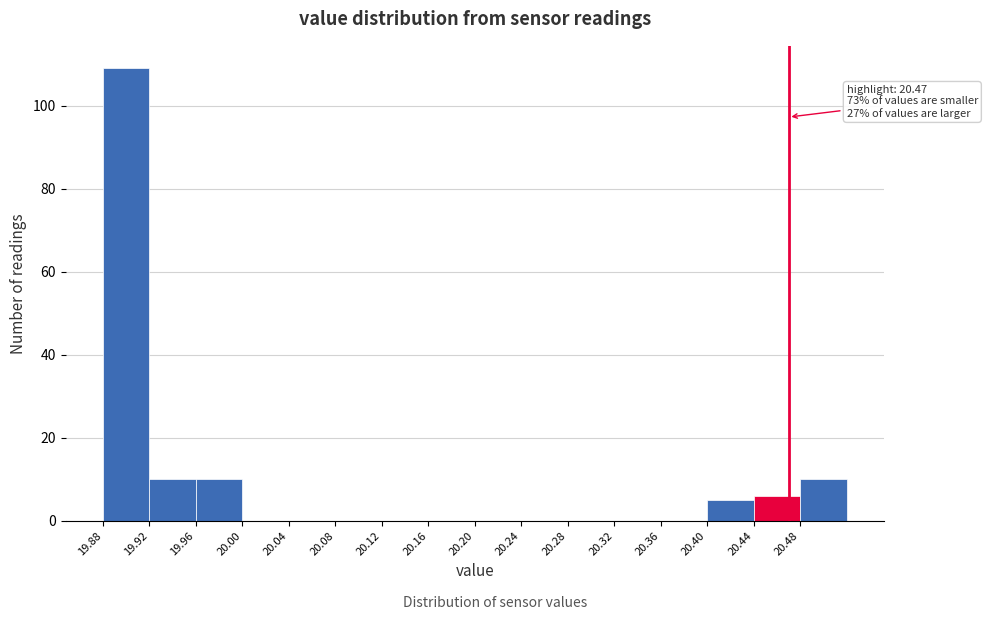

Over which range of the x-axis is the bar tallest?

19.88 to 19.92